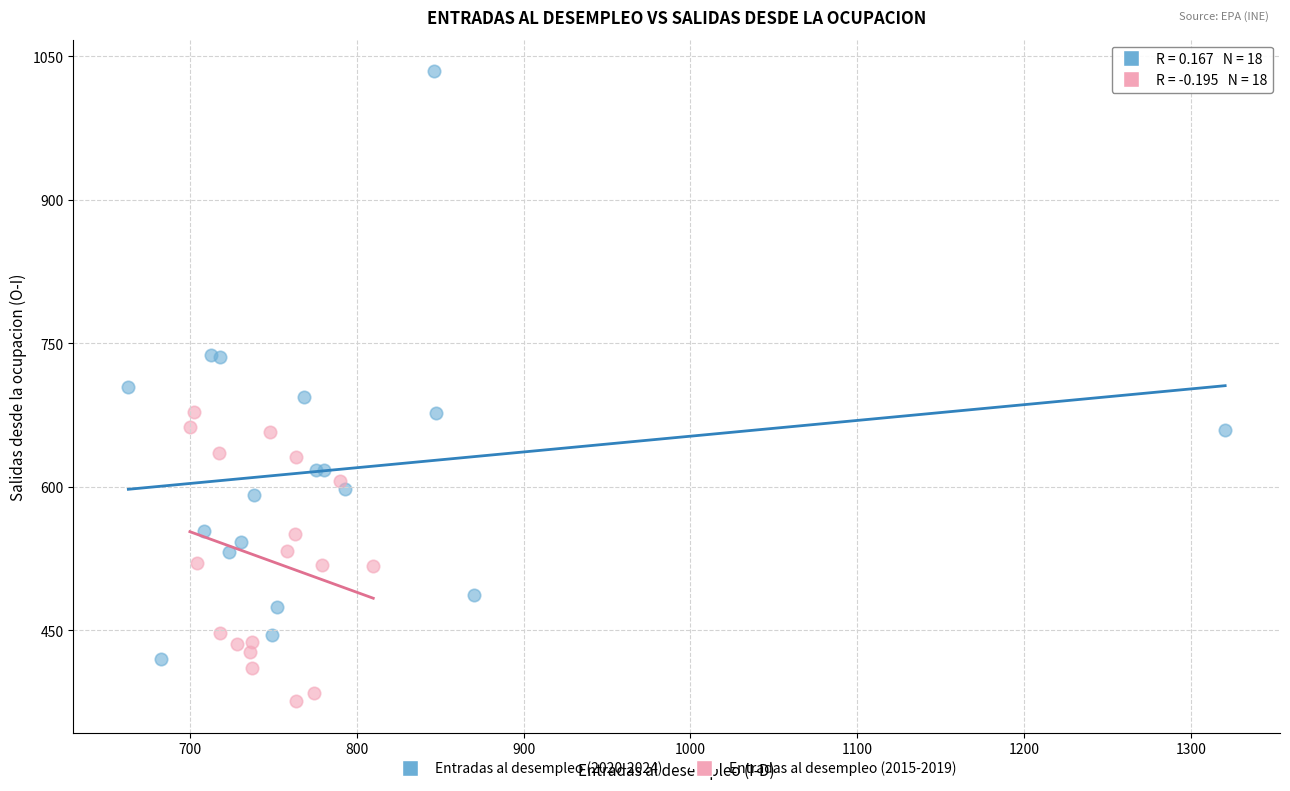

Which series has the largest Y range (max minus min)?

Entradas al desempleo (2020-2024)